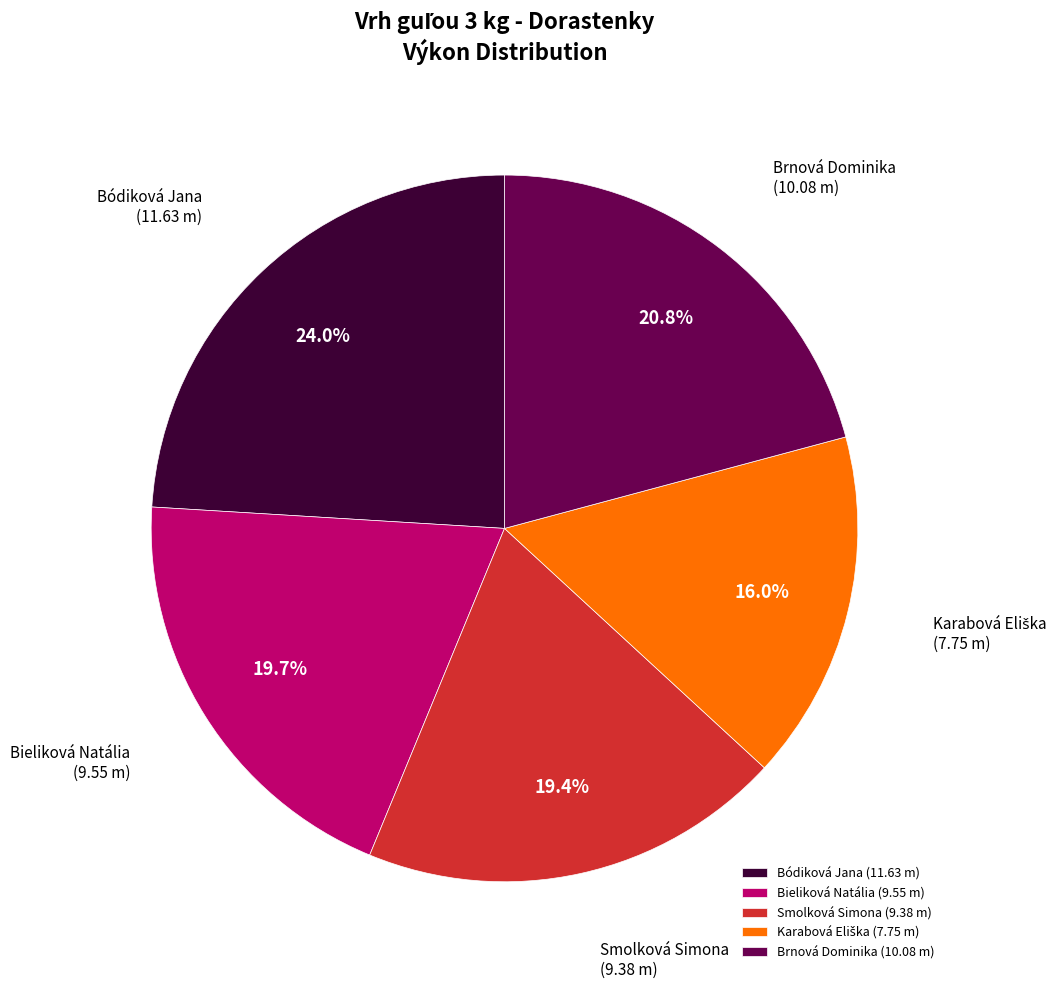

What is the total percentage of Bieliková Natália and Smolková Simona?

39.1%